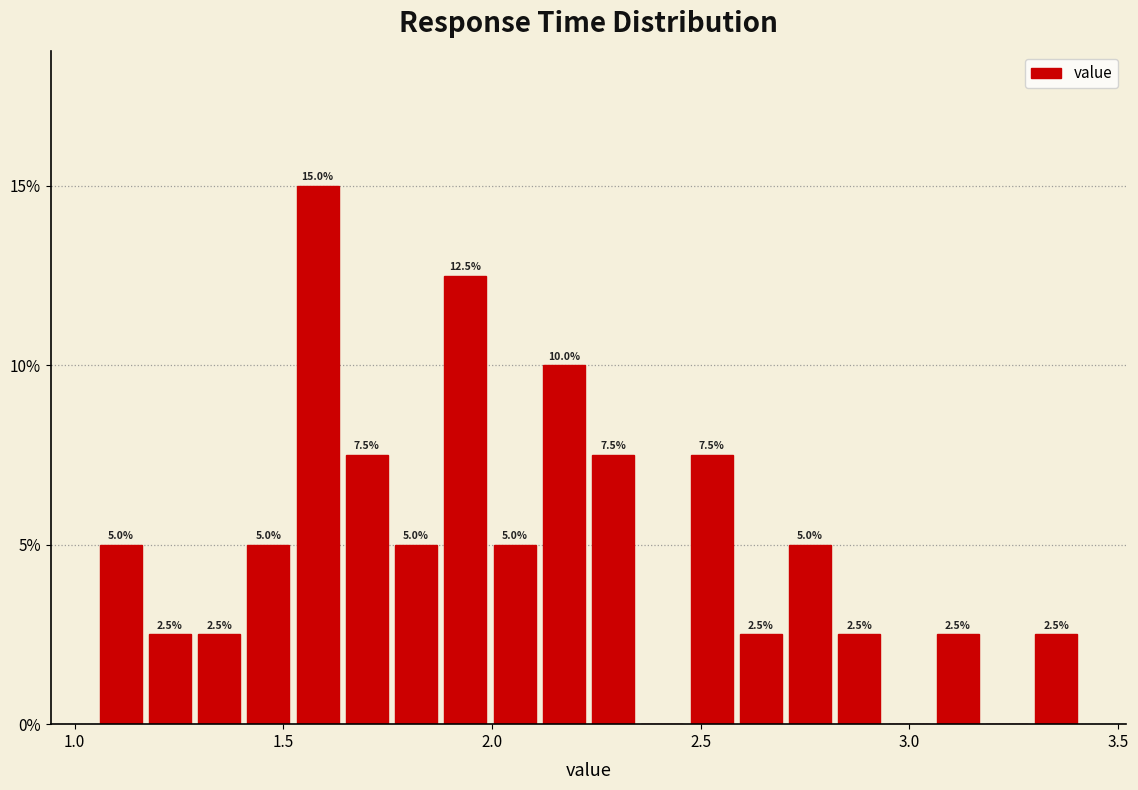

Around what value on the x-axis is the tallest bar? Give the approximate position of its centre, as read against the axis.

1.60